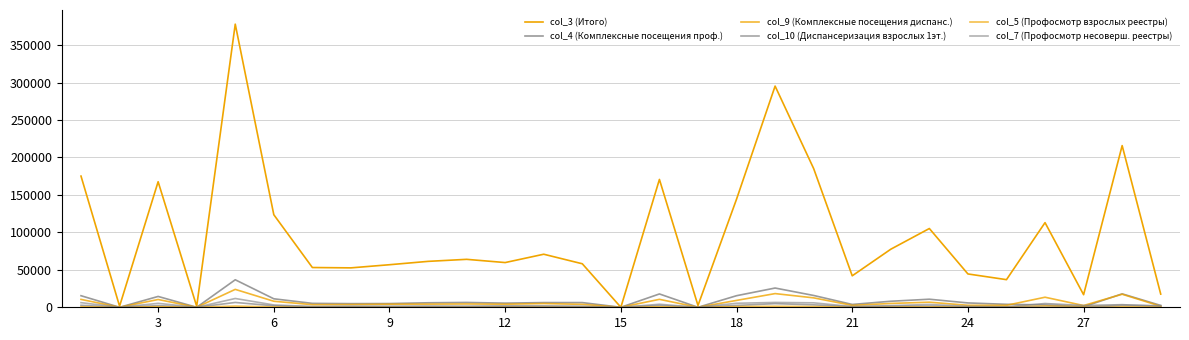

What is the value of the col_3 (Итого) point at the 18th from the left?

144365